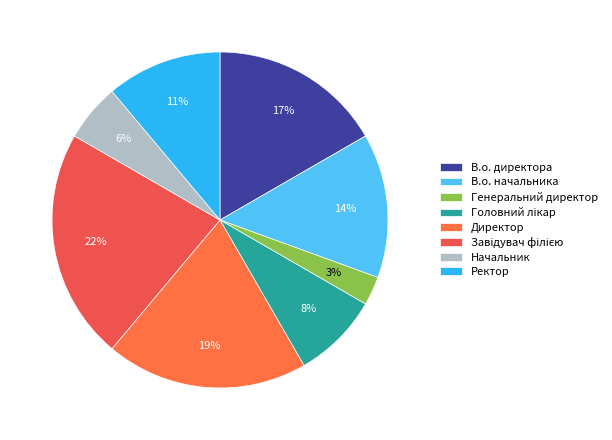

To the nearest percent, what portion does Директор represent?

19%